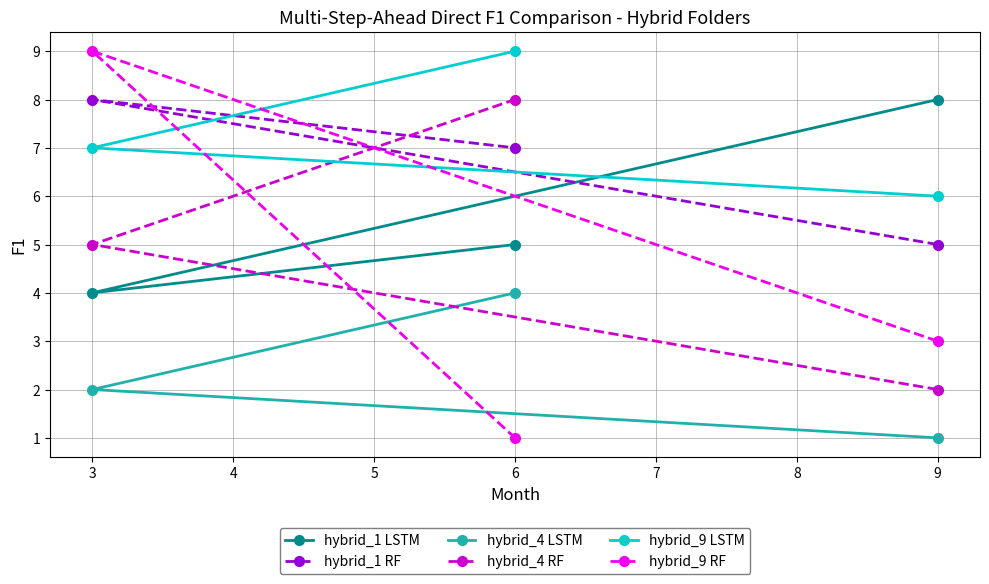

What are all the series names shown in the legend?

hybrid_1 LSTM, hybrid_1 RF, hybrid_4 LSTM, hybrid_4 RF, hybrid_9 LSTM, hybrid_9 RF